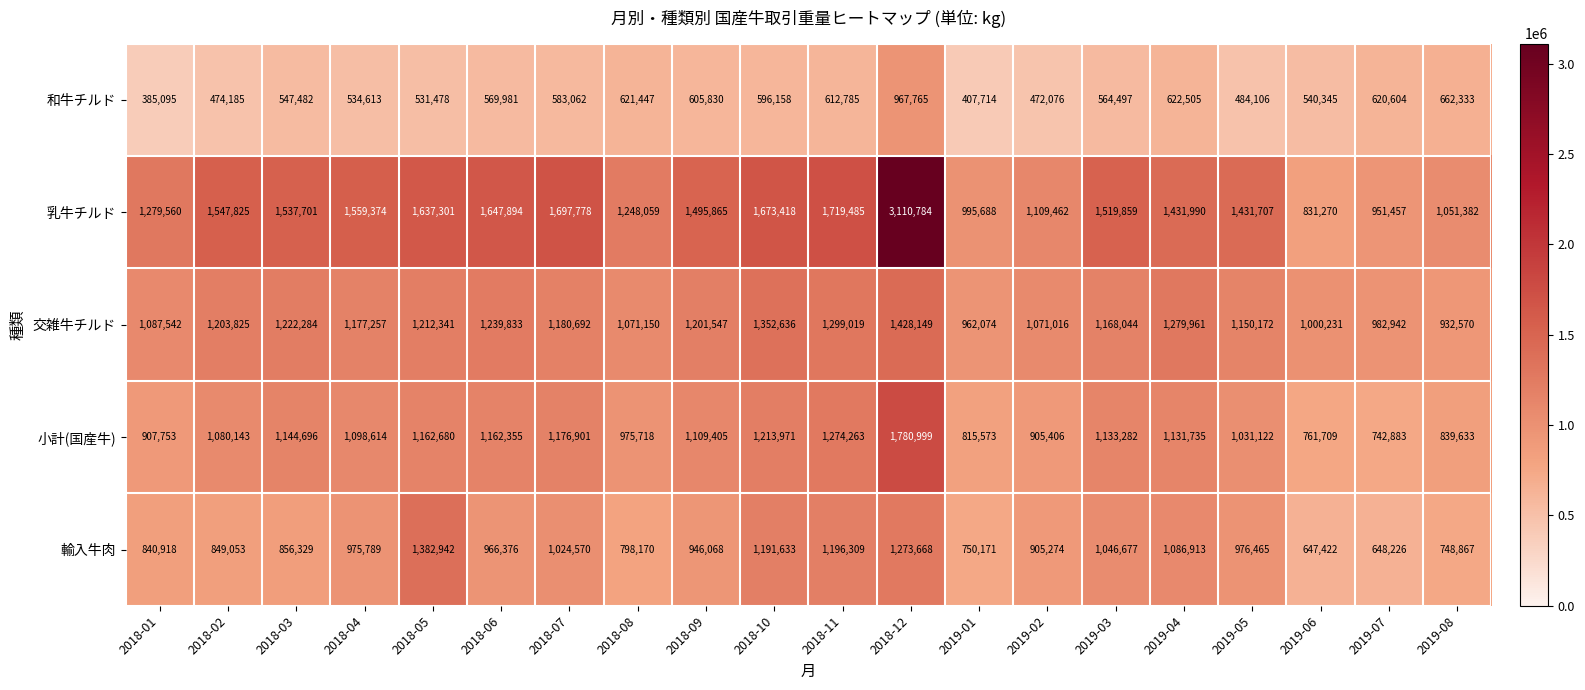

Where is 交雑牛チルド nearest to the value 1180359?

2018-07